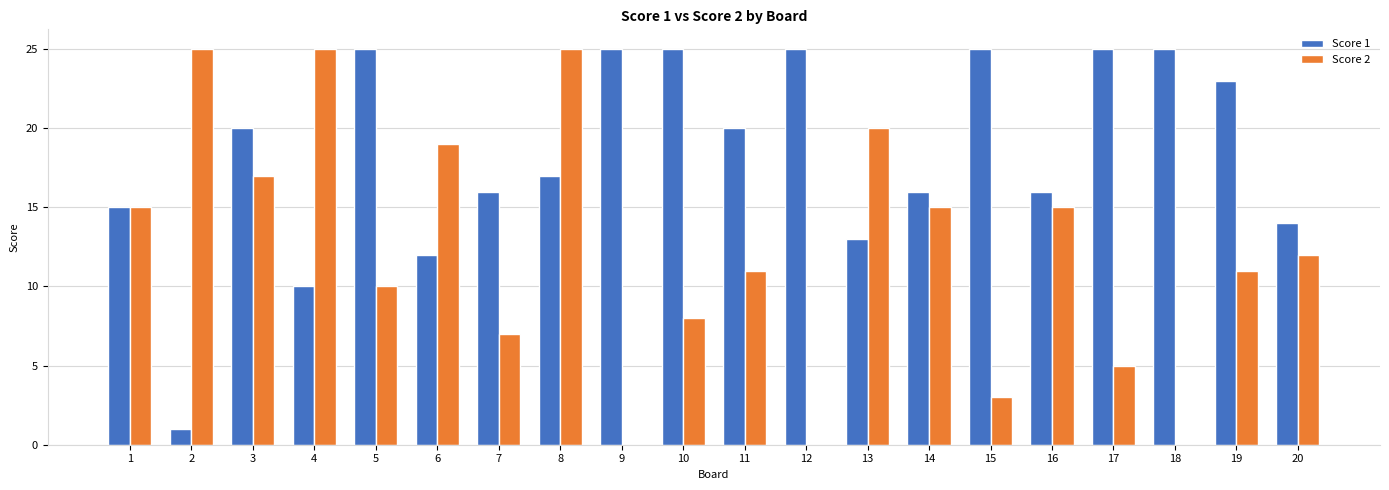

What value does the Score 2 series have at 20?

12